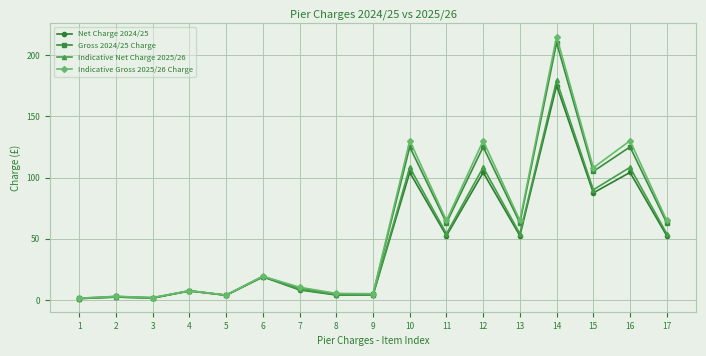

Is the value of Indicative Gross 2025/26 Charge at 15 greater than the value of Indicative Net Charge 2025/26 at 15?

Yes